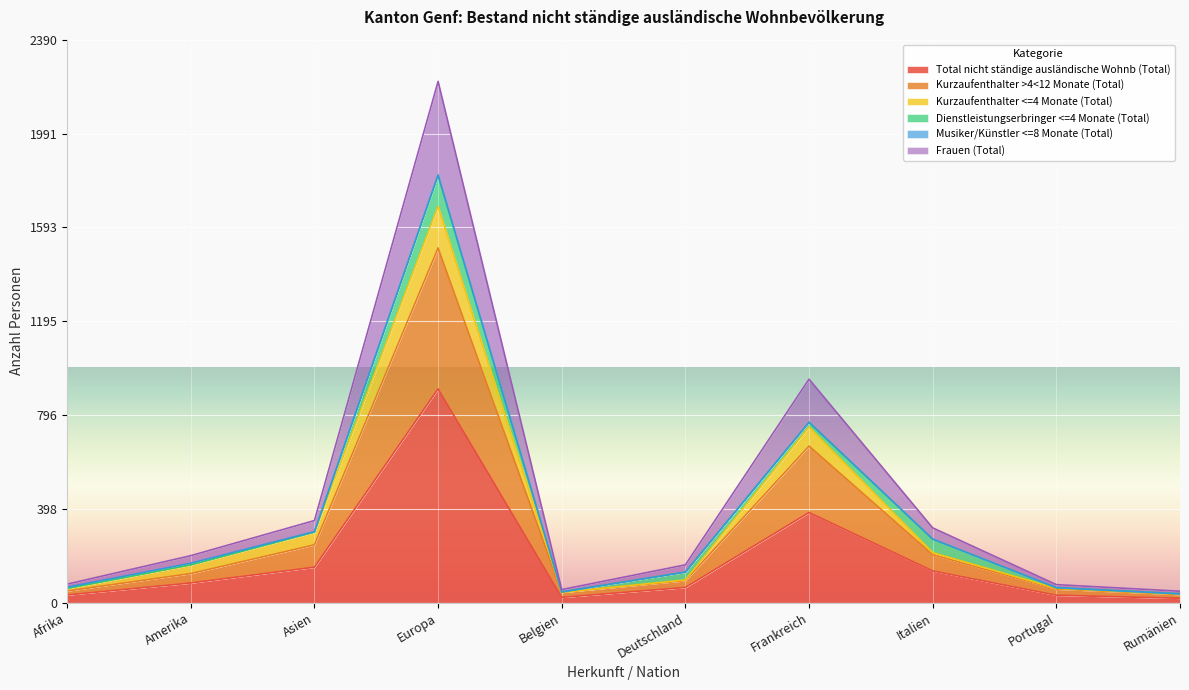

In Kurzaufenthalter >4<12 Monate (Total), how many points are lower than both neighbors (excluding endpoints)?

1